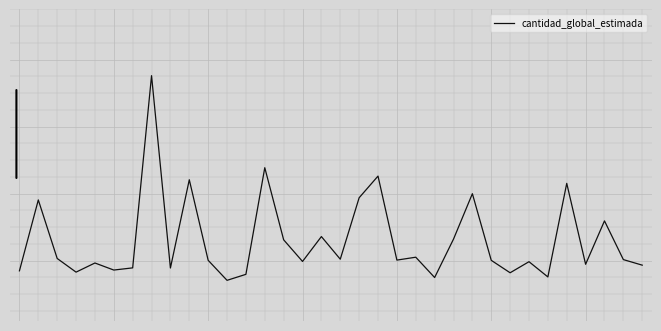

What is the value of the 27th point from the left?

-0.4